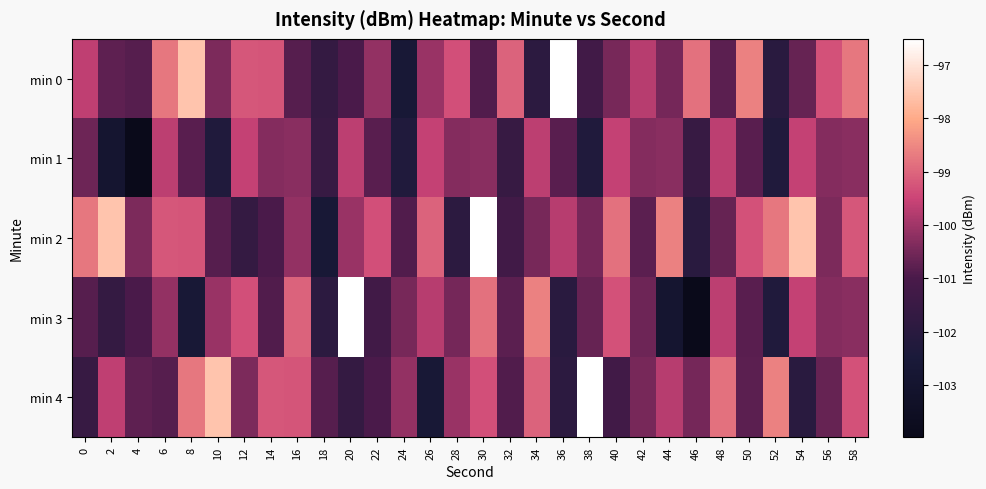

Reading right to left, list all the values displayed in this chart.

min 0: 58=-98.7	56=-99.3	54=-100.7	52=-102.0	50=-98.6	48=-100.8	46=-98.8	44=-100.5	42=-99.7	40=-100.5	38=-101.2	36=-96.5	34=-101.9	32=-99.0	30=-100.9	28=-99.3	26=-100.1	24=-102.7	22=-100.1	20=-101.0	18=-101.7	16=-100.8	14=-99.2	12=-99.2	10=-100.4	8=-97.5	6=-98.7	4=-100.8	2=-100.7	0=-99.6
min 1: 58=-100.3	56=-100.3	54=-99.6	52=-102.3	50=-100.8	48=-99.7	46=-101.6	44=-100.3	42=-100.3	40=-99.6	38=-102.3	36=-100.8	34=-99.7	32=-101.6	30=-100.3	28=-100.3	26=-99.6	24=-102.3	22=-100.8	20=-99.7	18=-101.6	16=-100.3	14=-100.3	12=-99.6	10=-102.3	8=-100.8	6=-99.7	4=-104.0	2=-102.9	0=-100.6
min 2: 58=-99.2	56=-100.4	54=-97.5	52=-98.7	50=-99.3	48=-100.7	46=-102.0	44=-98.6	42=-100.8	40=-98.8	38=-100.5	36=-99.7	34=-100.5	32=-101.2	30=-96.5	28=-101.9	26=-99.0	24=-100.9	22=-99.3	20=-100.1	18=-102.7	16=-100.1	14=-101.0	12=-101.7	10=-100.8	8=-99.2	6=-99.2	4=-100.4	2=-97.5	0=-98.7
min 3: 58=-100.3	56=-100.3	54=-99.6	52=-102.3	50=-100.8	48=-99.7	46=-104.0	44=-102.9	42=-100.6	40=-99.3	38=-100.7	36=-102.0	34=-98.6	32=-100.8	30=-98.8	28=-100.5	26=-99.7	24=-100.5	22=-101.2	20=-96.5	18=-101.9	16=-99.0	14=-100.9	12=-99.3	10=-100.1	8=-102.7	6=-100.1	4=-101.0	2=-101.7	0=-100.8
min 4: 58=-99.3	56=-100.7	54=-102.0	52=-98.6	50=-100.8	48=-98.8	46=-100.5	44=-99.7	42=-100.5	40=-101.2	38=-96.5	36=-101.9	34=-99.0	32=-100.9	30=-99.3	28=-100.1	26=-102.7	24=-100.1	22=-101.0	20=-101.7	18=-100.8	16=-99.2	14=-99.2	12=-100.4	10=-97.5	8=-98.7	6=-100.8	4=-100.7	2=-99.6	0=-101.6